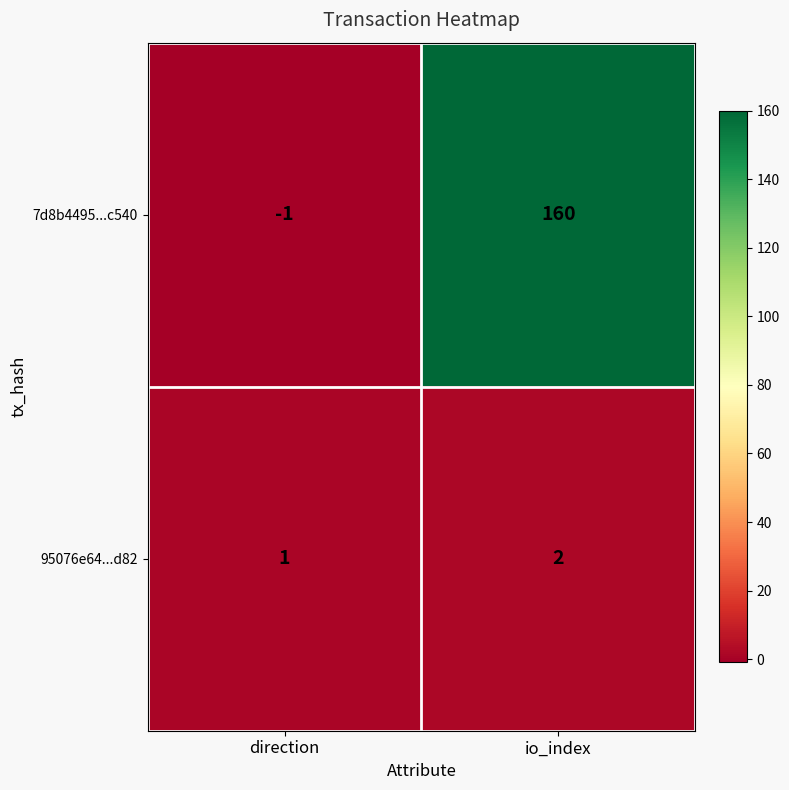

How many values in the 7d8b4495...c540 series are below 160?

1